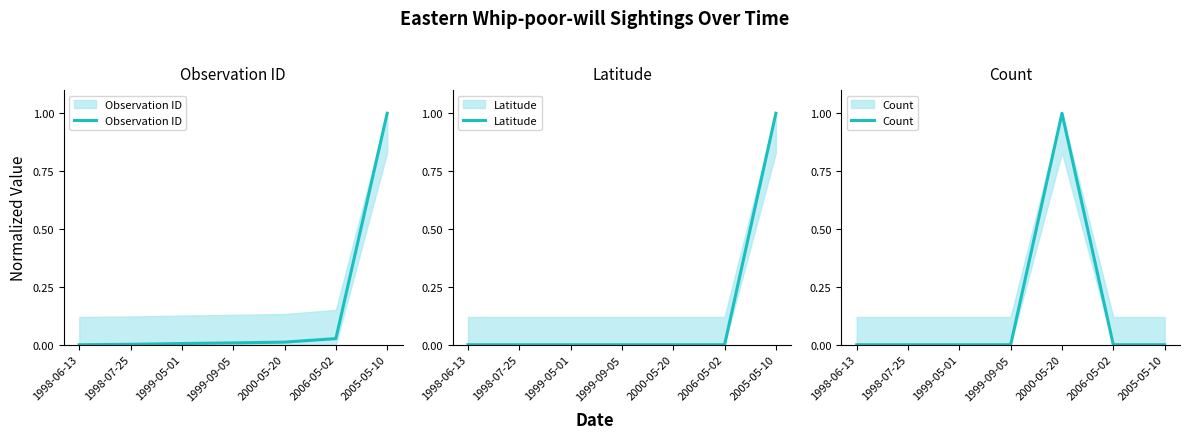

Is it true that Observation ID equals 0.0 at 1998-06-13?

True